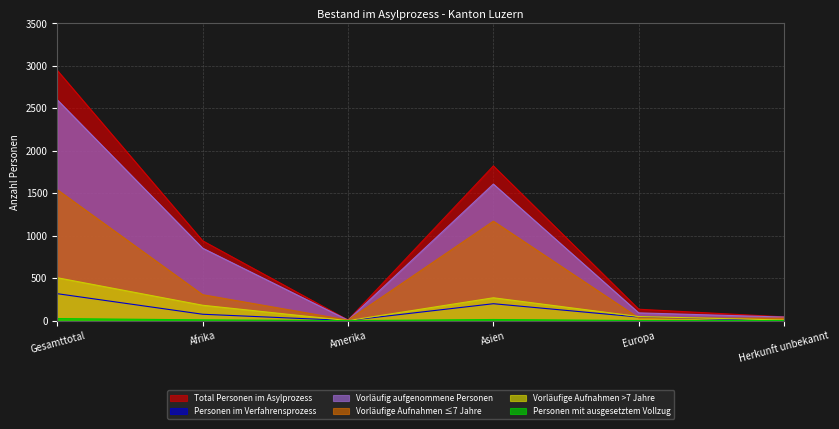

What is the maximum value shown in the chart?

2947